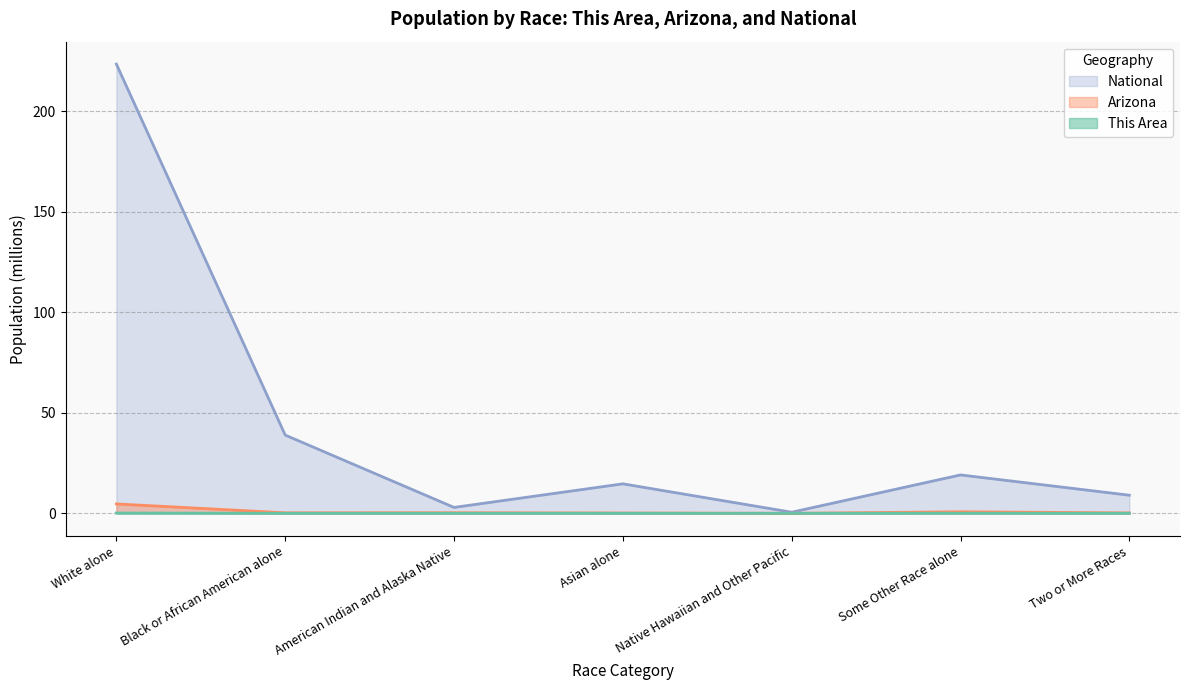

What is the approximate value of National at American Indian and Alaska Native?

2.9